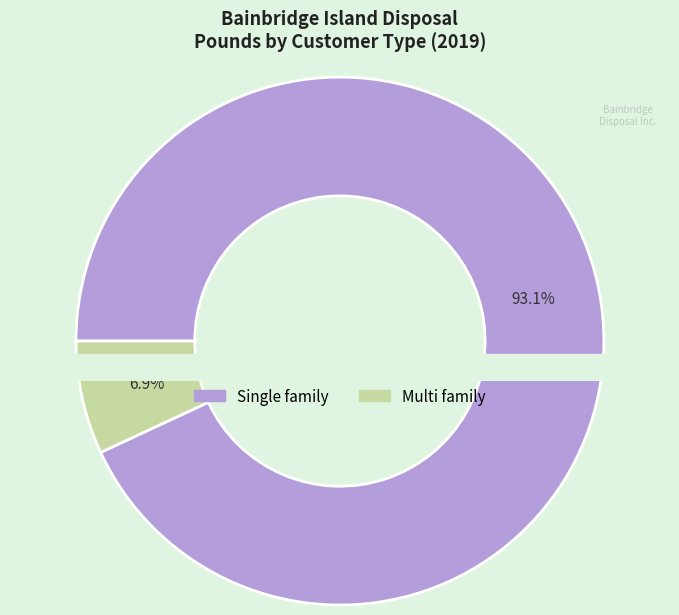

Is it true that Single family is 84% of the pie?

False